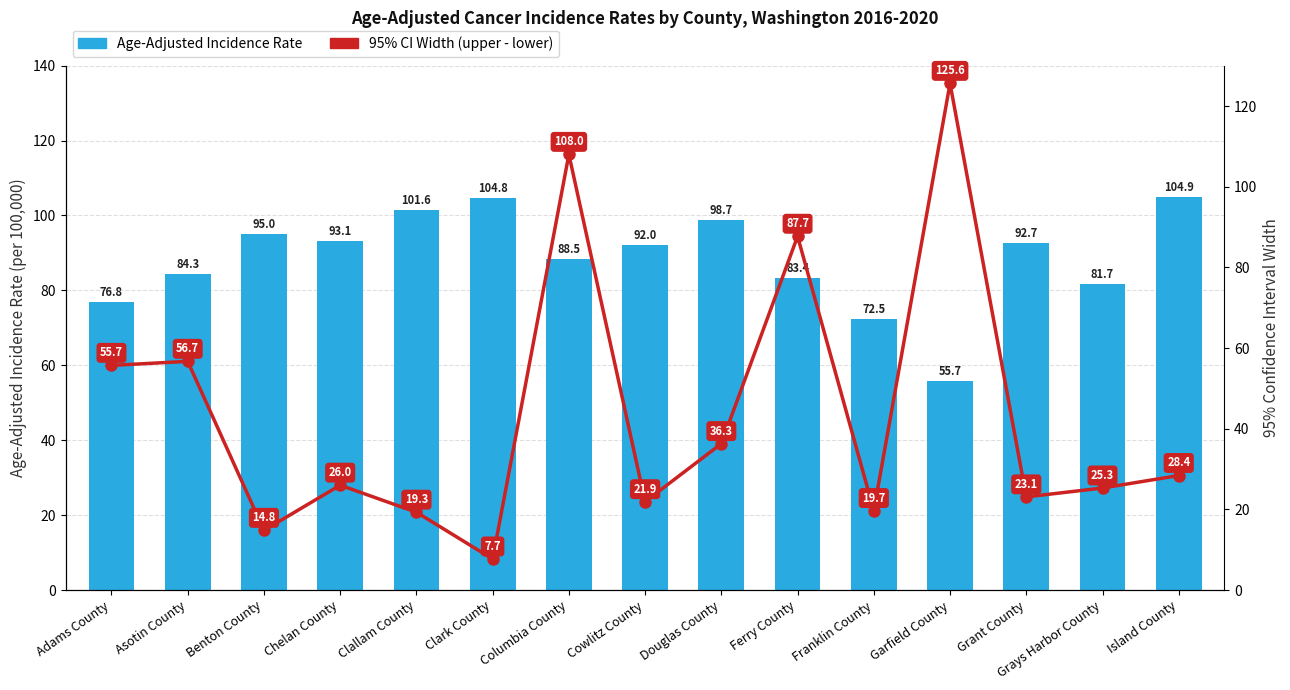

How many distinct data groups are displayed?

2